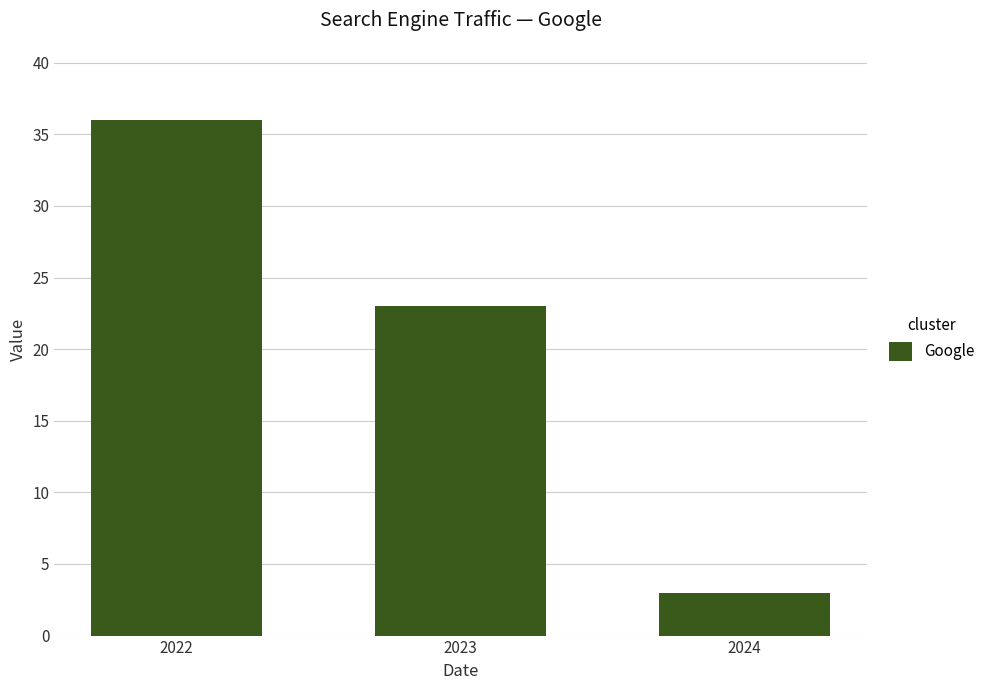

Reading right to left, what are all the values shown in this chart?

3	23	36